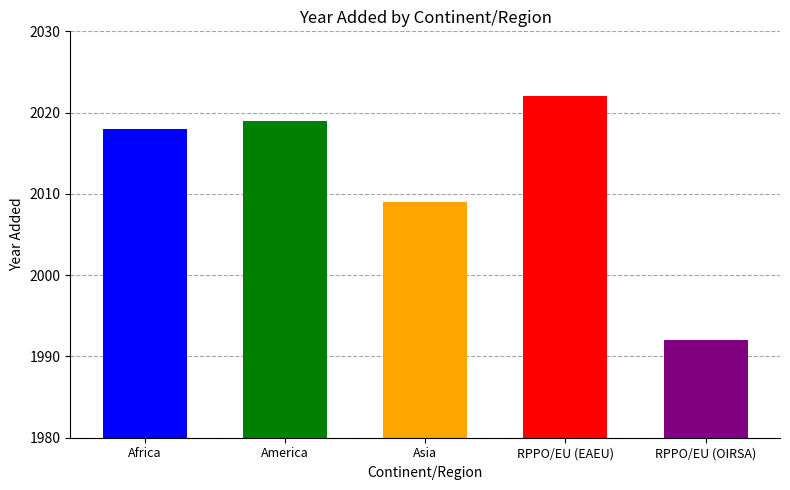

The value at RPPO/EU (OIRSA) is 1992. True or false?

True